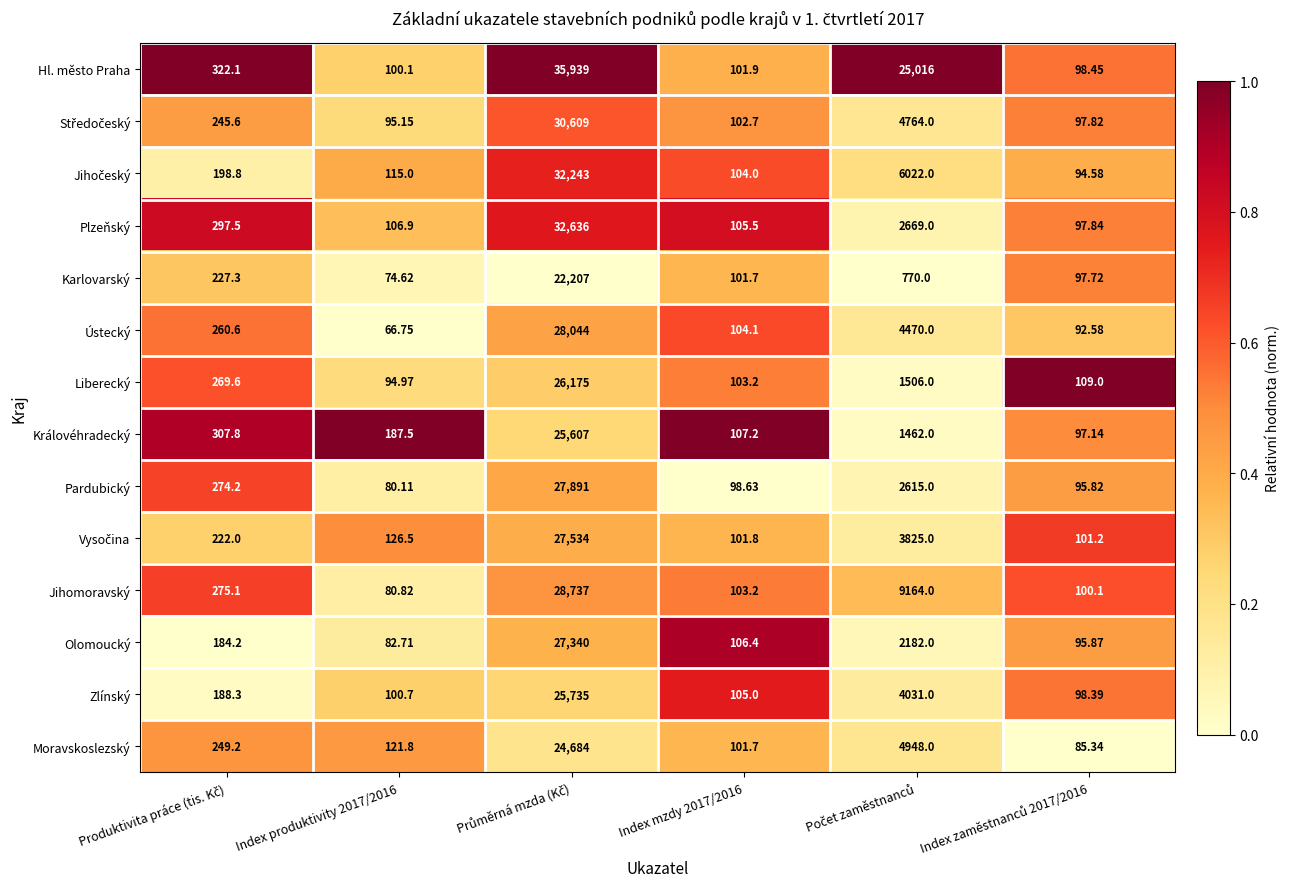

Which series has the largest total across all categories?

Hl. město Praha